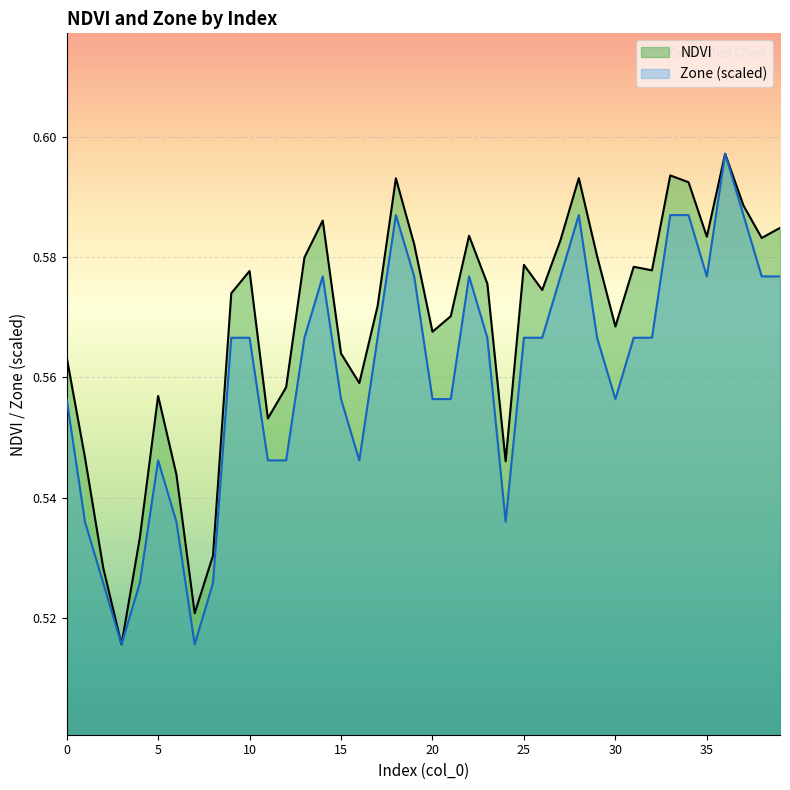

True or false: Zone (scaled) and NDVI intersect in this chart.

False